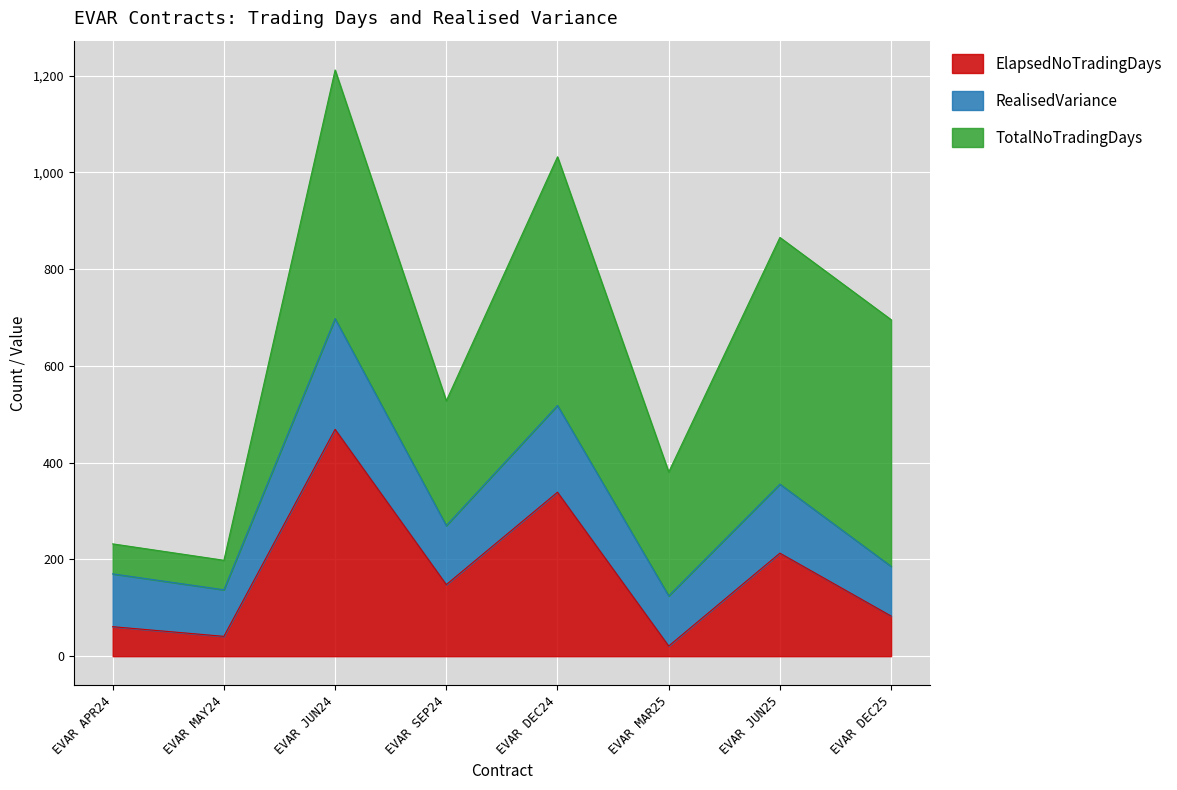

In RealisedVariance, how many points are lower than both neighbors (excluding endpoints)?

3